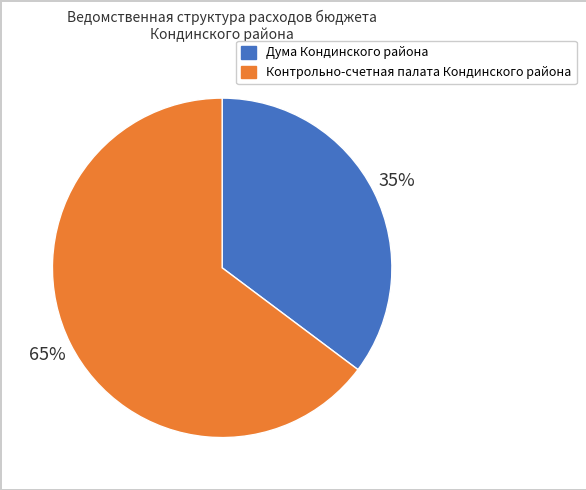

The Контрольно-счетная палата Кондинского района slice represents 79% of the pie. True or false?

False